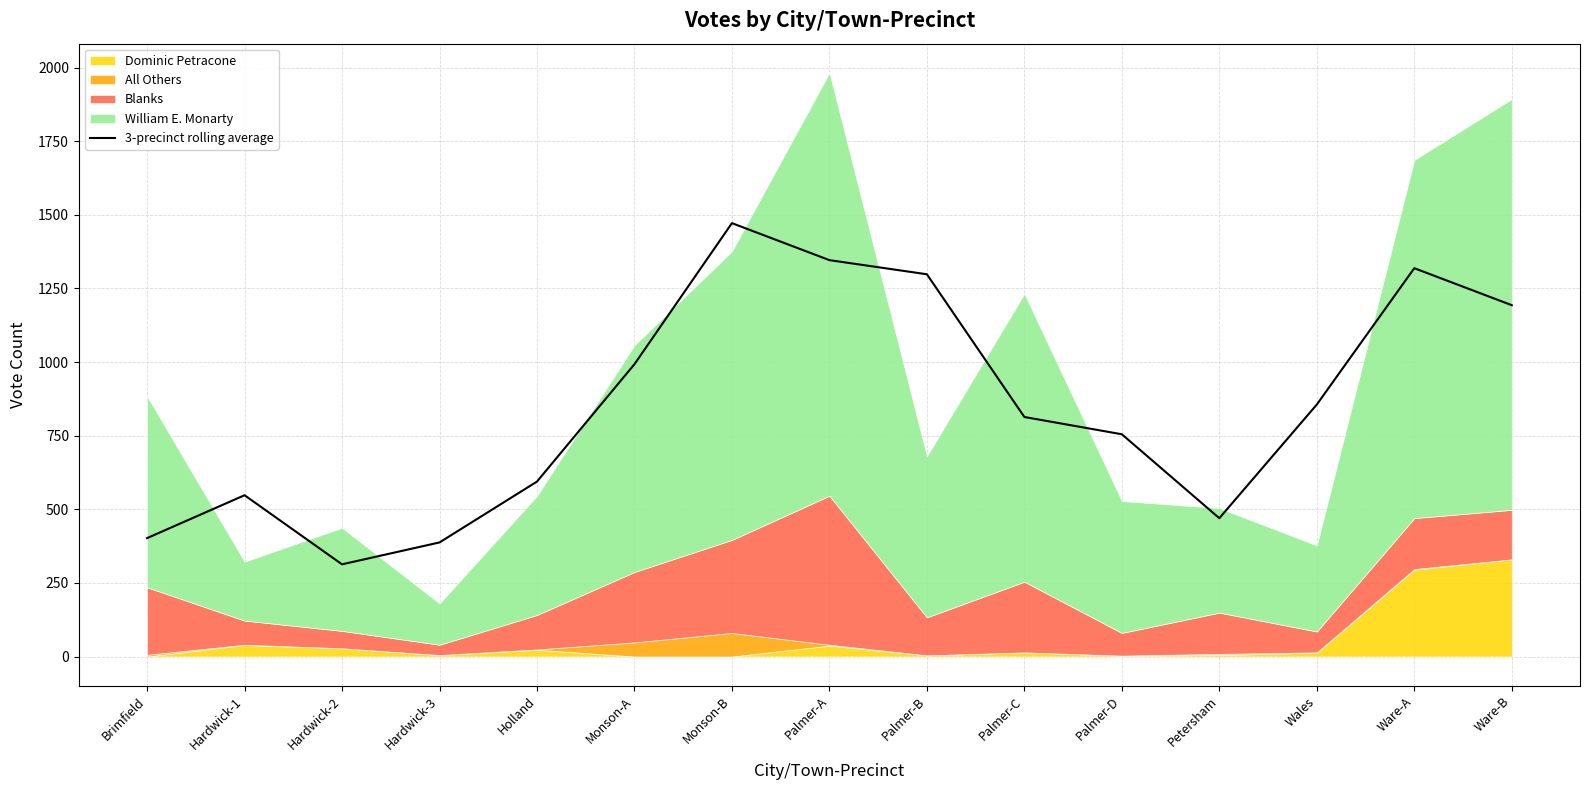

Which category has the highest value across all series?

Monson-B